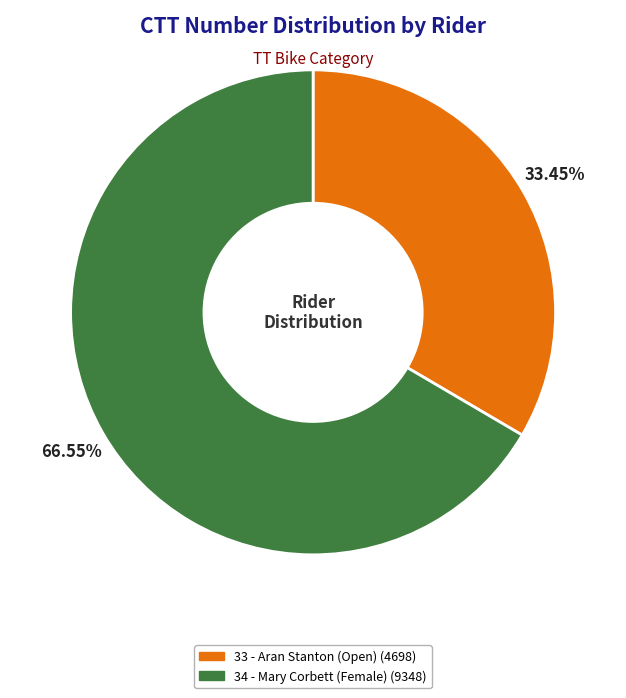

Does 34 - Mary Corbett (Female) represent more than half of the total?

Yes